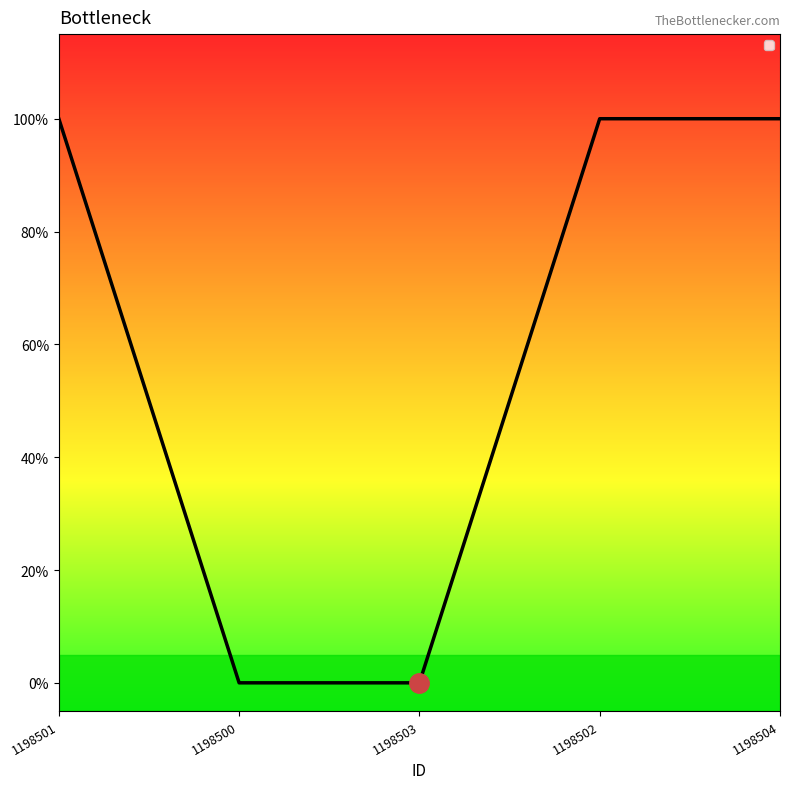

What is the difference between the maximum and minimum values?

1